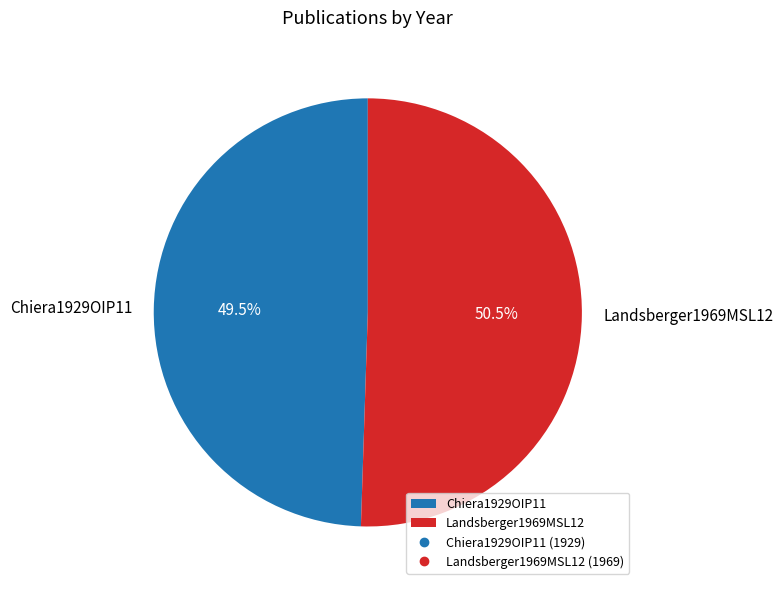

How many segments does this pie chart have?

2